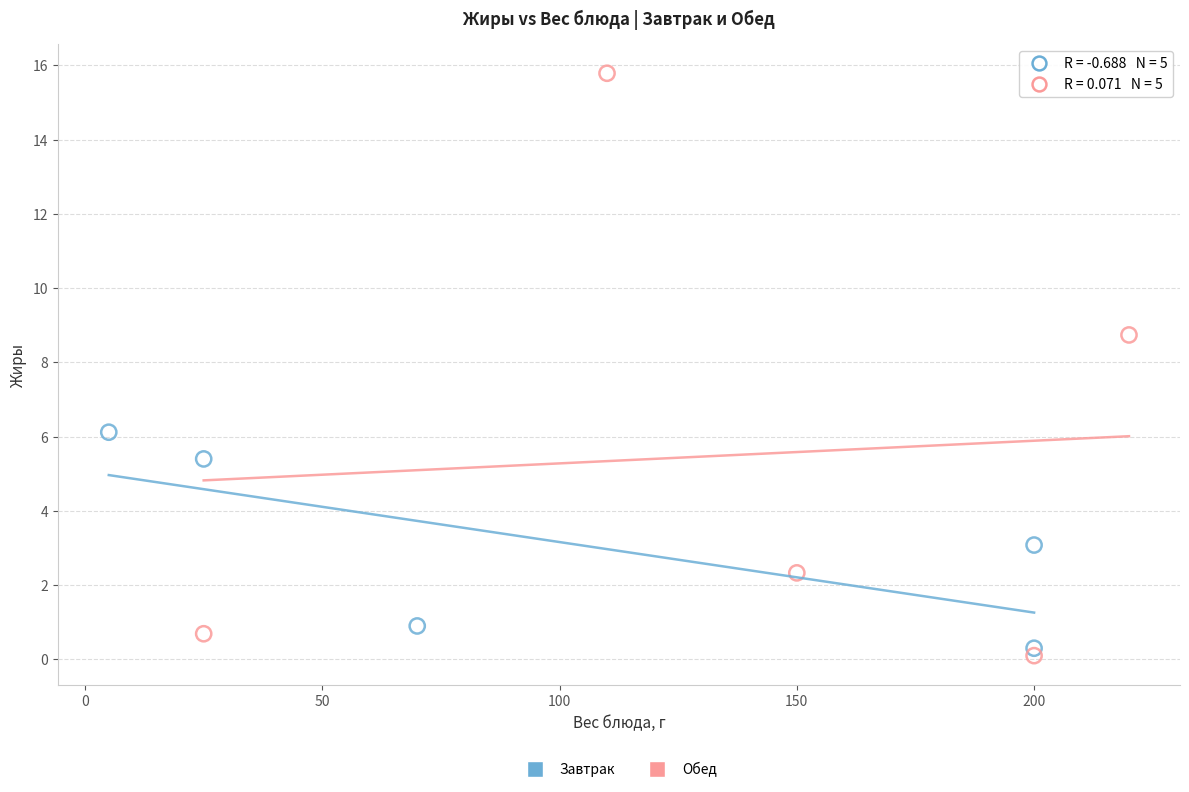

What are all the series names shown in the legend?

Завтрак, Обед